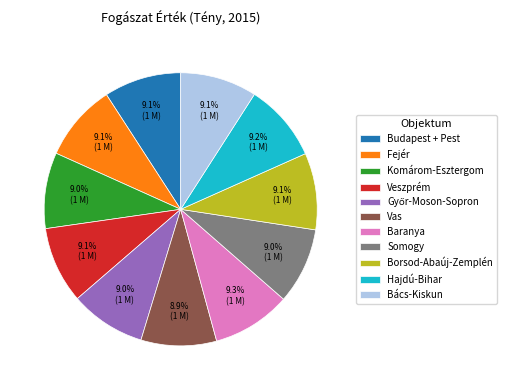

Is there a majority slice in this chart?

No